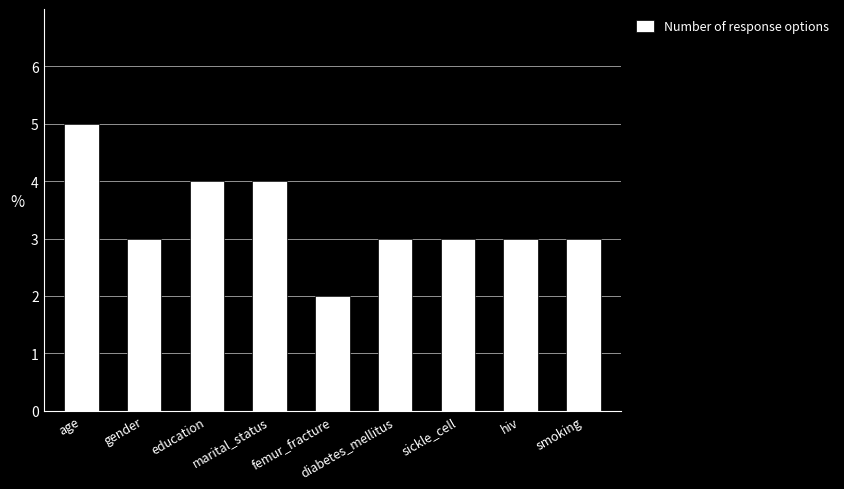

What is the maximum value shown in the chart?

5